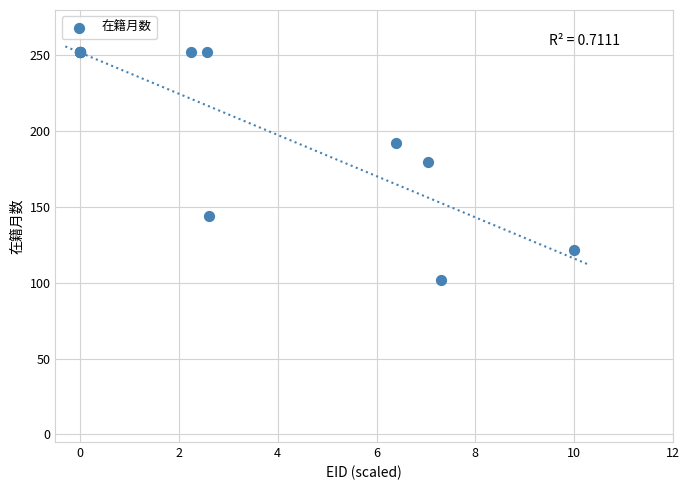

What Y value in the scatter plot is closest to 177?

180